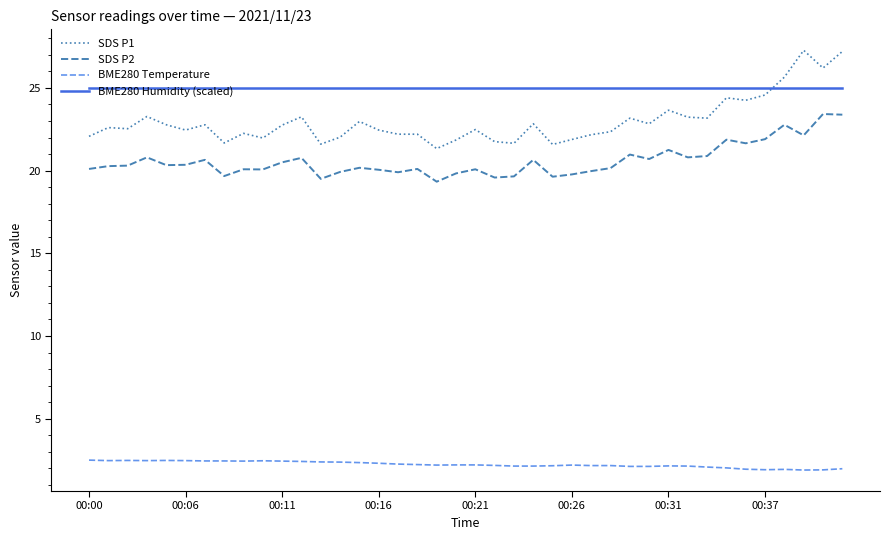

True or false: BME280 Humidity (scaled) and BME280 Temperature cross at least once.

False